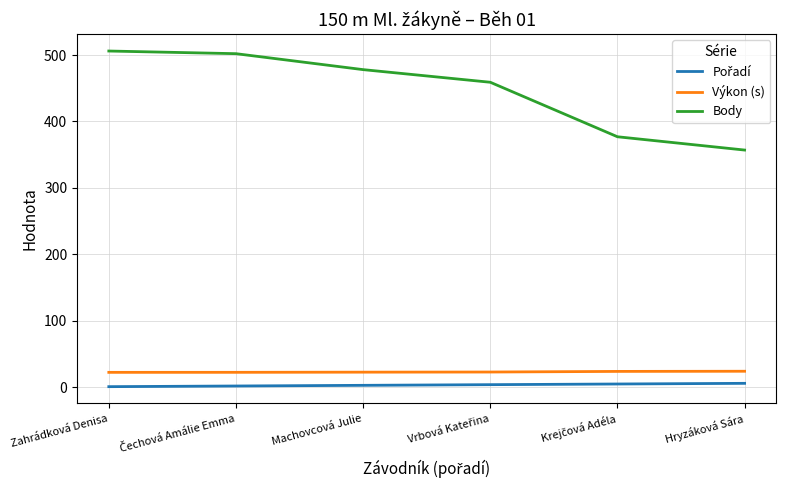

True or false: Body and Výkon (s) intersect in this chart.

False